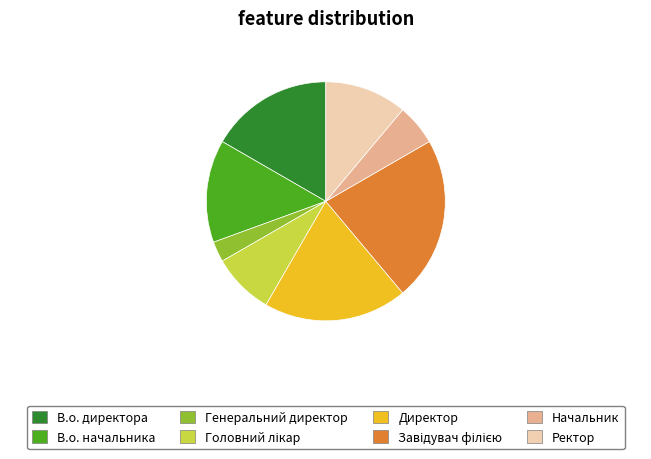

The В.о. начальника slice represents 8% of the pie. True or false?

False